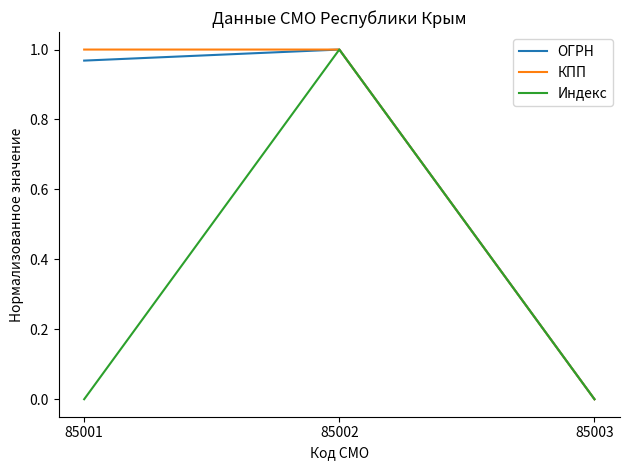

List the labels in order of ОГРН value, smallest first.

85003, 85001, 85002